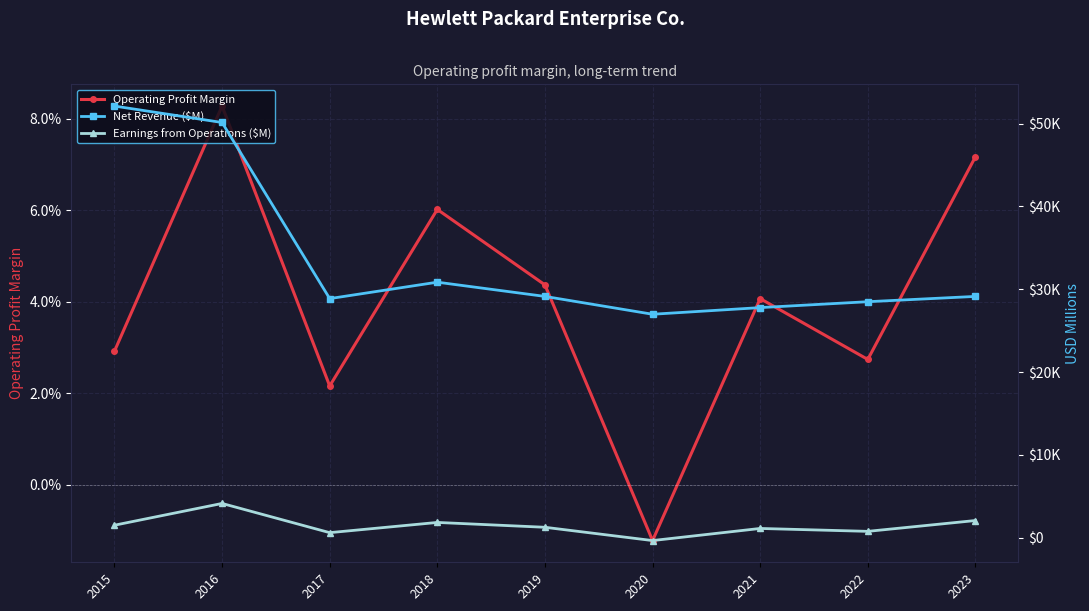

Reading right to left, list all the values displayed in this chart.

Operating Profit Margin: 2023=0.1	2022=0.0	2021=0.0	2020=-0.0	2019=0.0	2018=0.1	2017=0.0	2016=0.1	2015=0.0
Net Revenue ($M): 2023=29135.0	2022=28496.0	2021=27784.0	2020=26982.0	2019=29135.0	2018=30852.0	2017=28871.0	2016=50123.0	2015=52107.0
Earnings from Operations ($M): 2023=2089.0	2022=782.0	2021=1132.0	2020=-329.0	2019=1274.0	2018=1858.0	2017=625.0	2016=4150.0	2015=1523.0